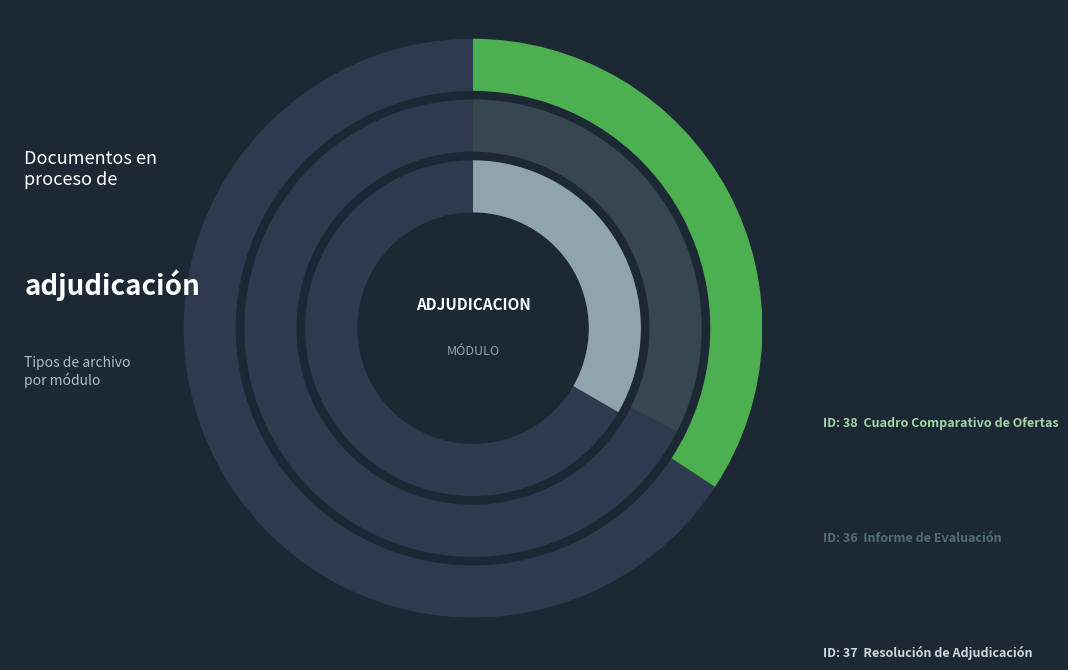

Which slice is the smallest?

Informe de Evaluación